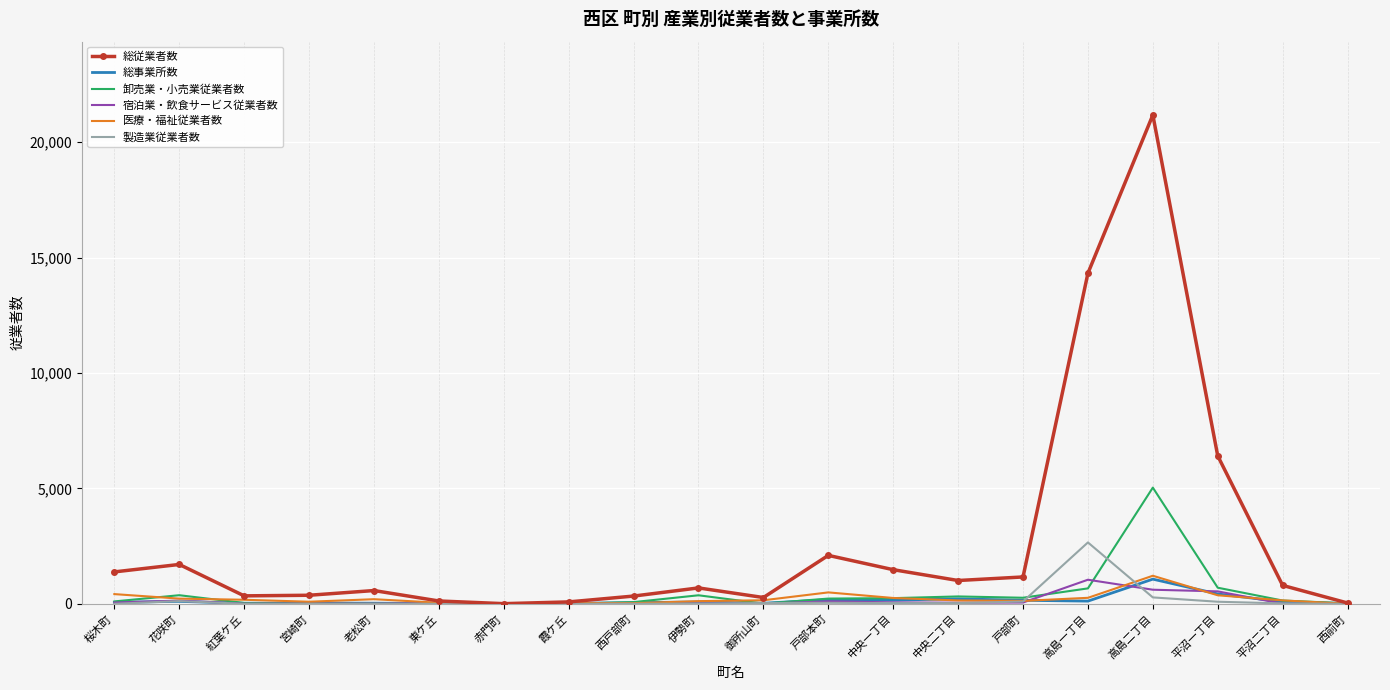

Count the number of data series in this chart.

6